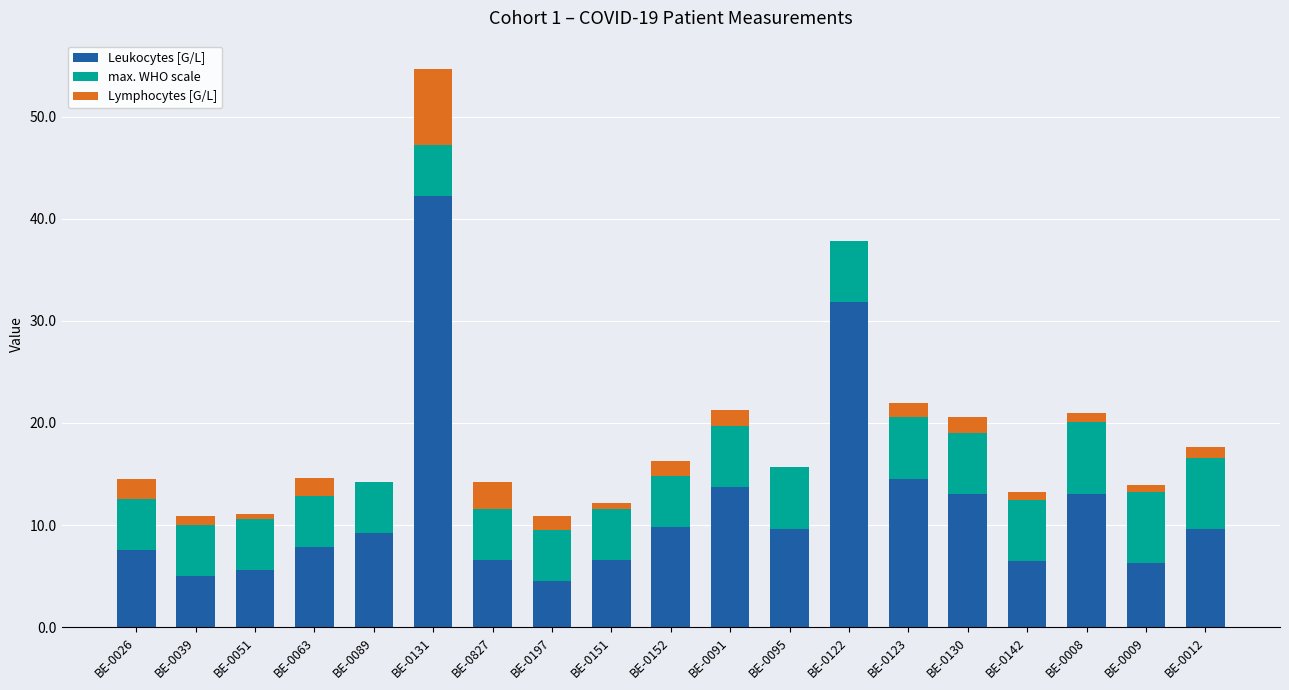

Are the bars horizontal?

No